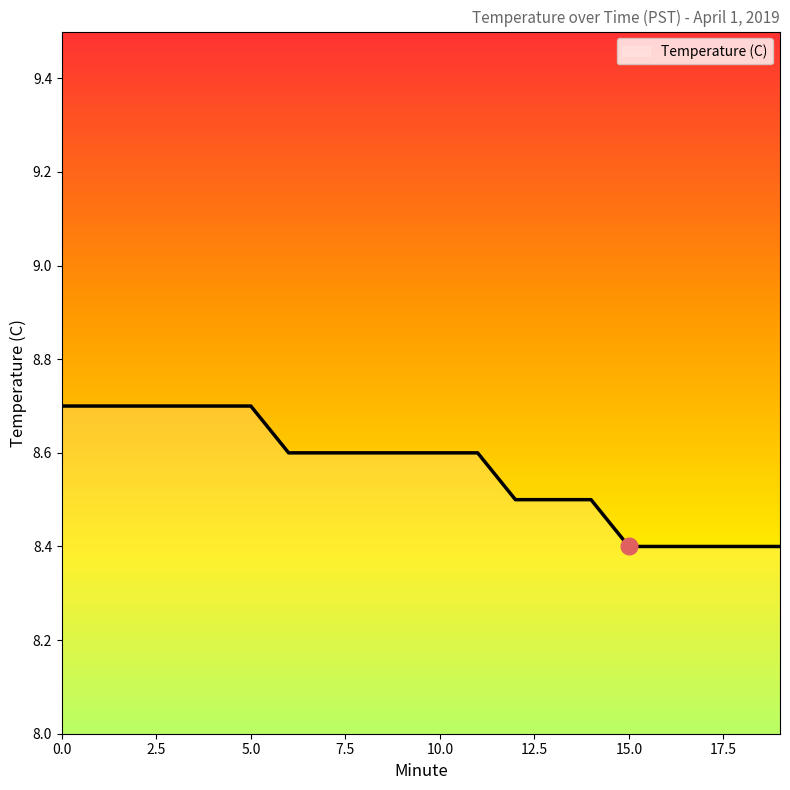

What is the maximum value shown in the chart?

8.7